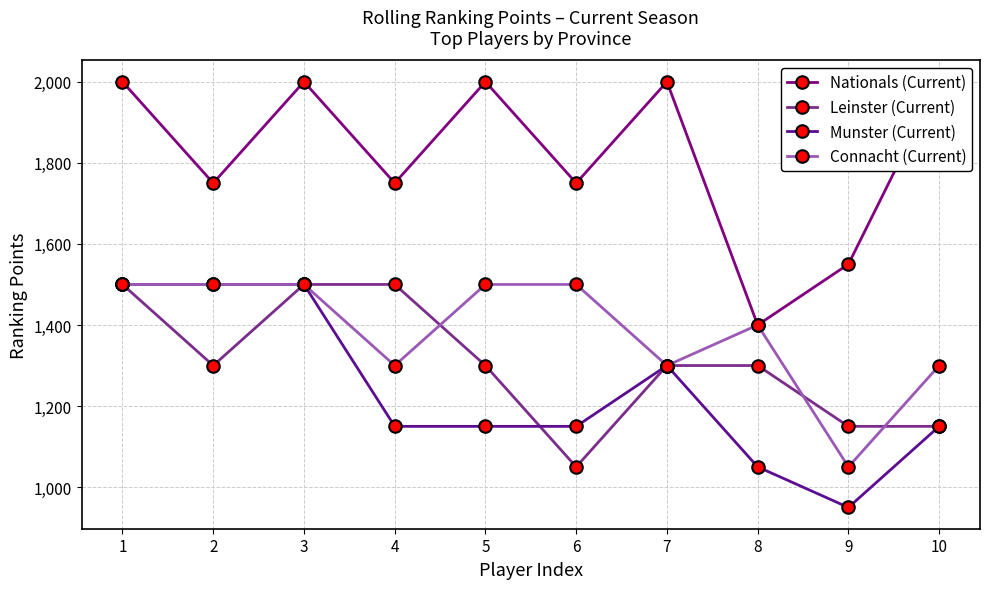

The Munster (Current) series shows 1669 at 8. True or false?

False